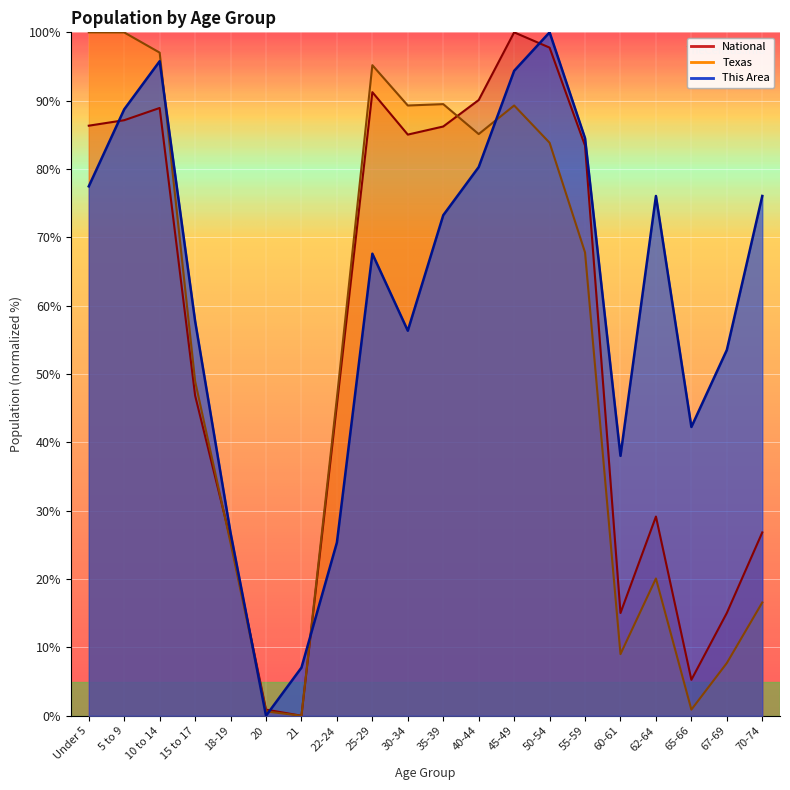

Rank the series at 62-64 from lowest to highest value.

Texas, National, This Area